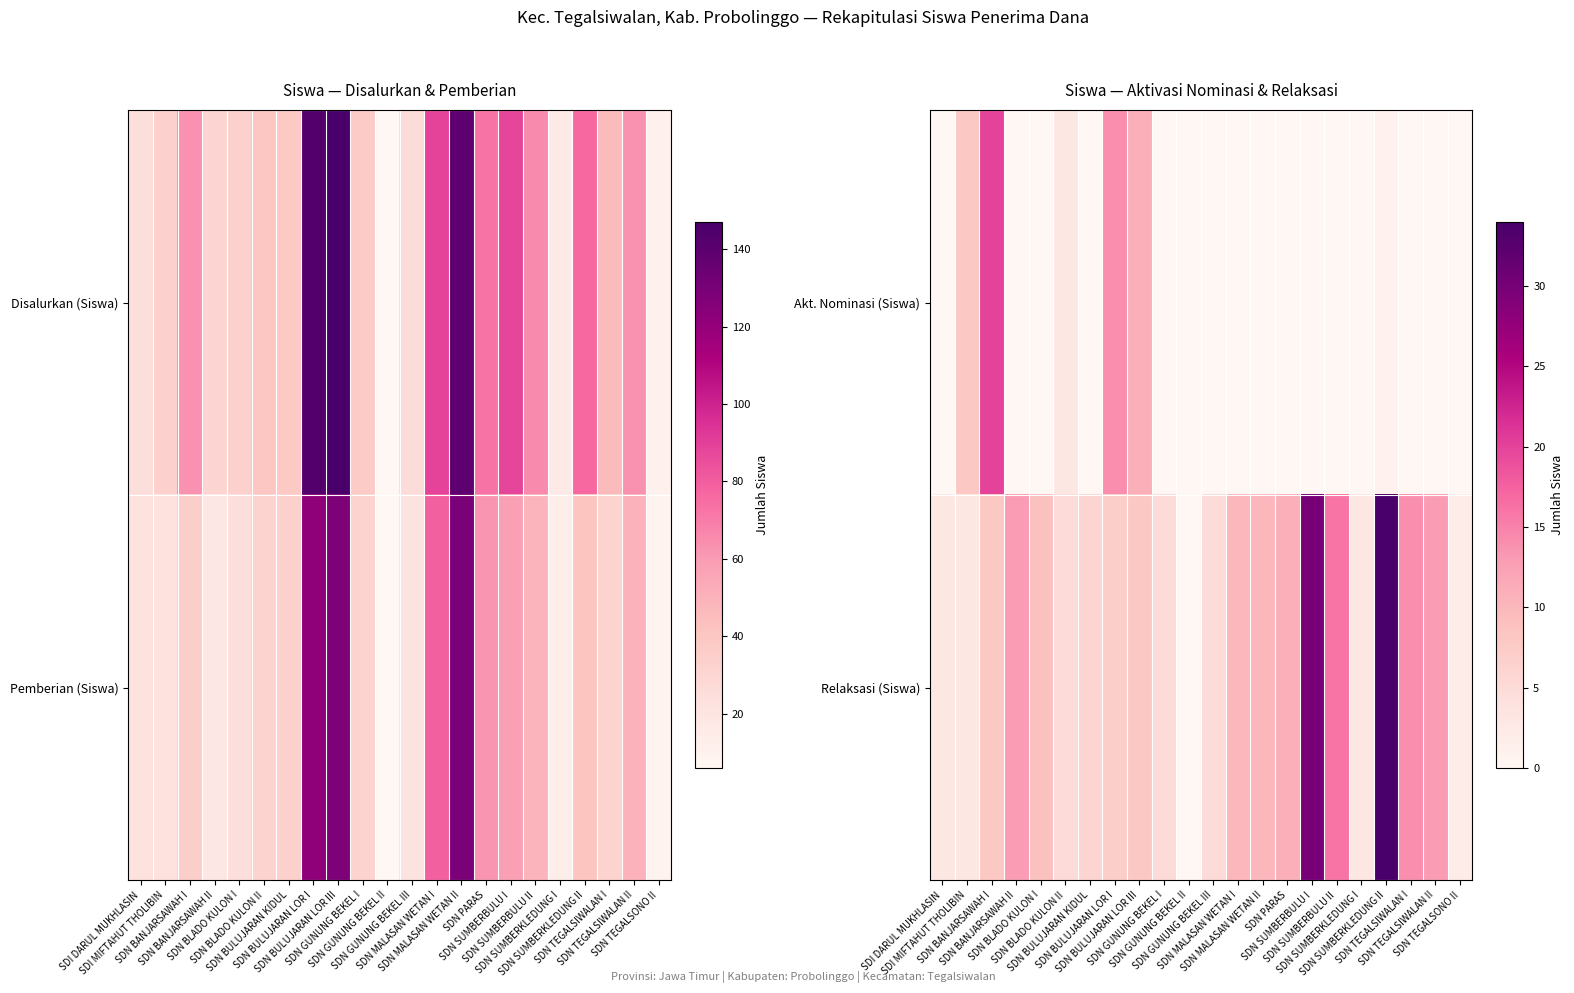

Which category has the lowest value across all series?

SDI DARUL MUKHLASIN